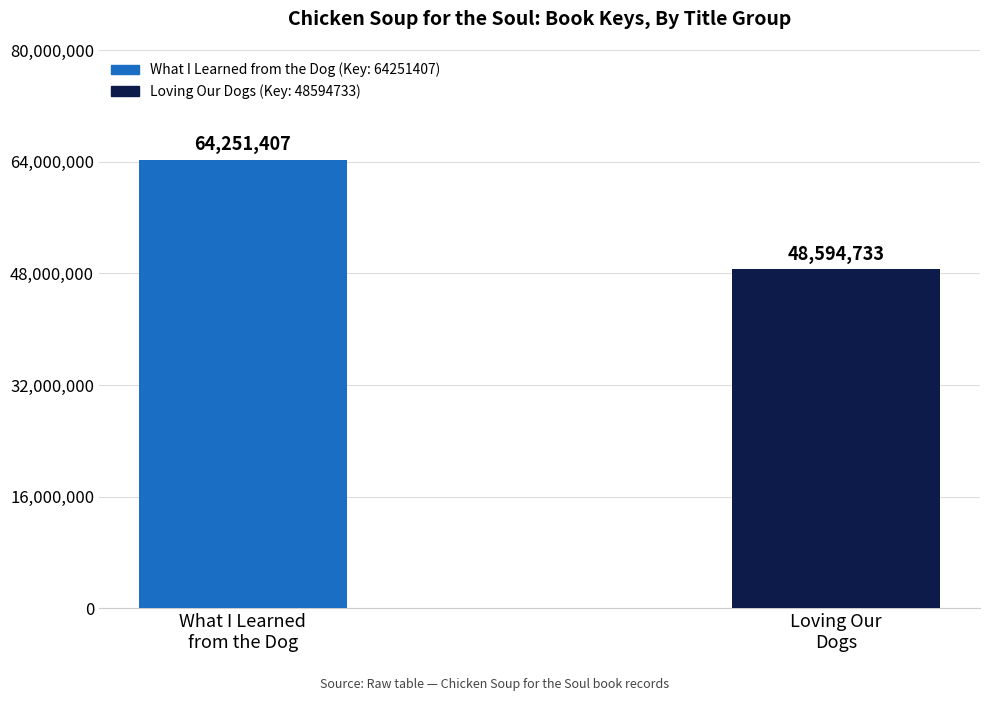

Reading left to right, transcribe all the data shown in this chart.

What I Learned
from the Dog=64251407	Loving Our
Dogs=48594733